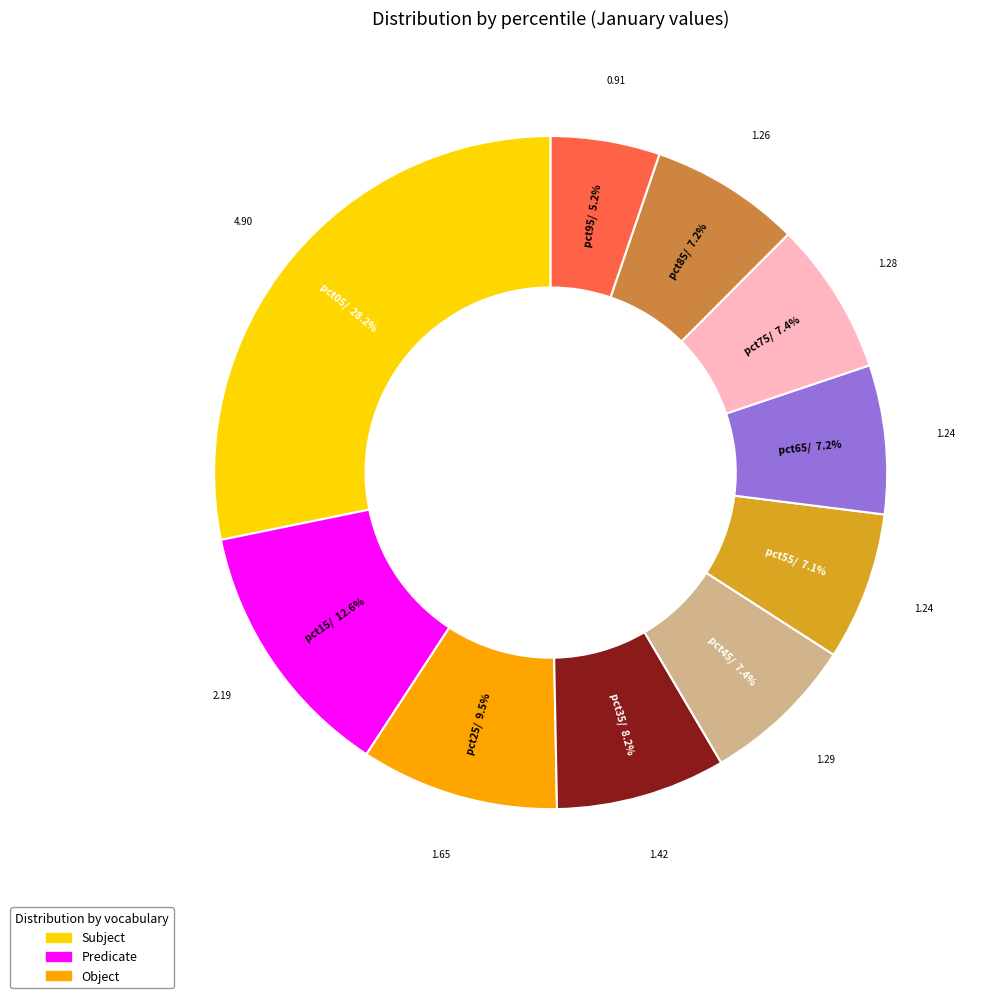

Is there a majority slice in this chart?

No